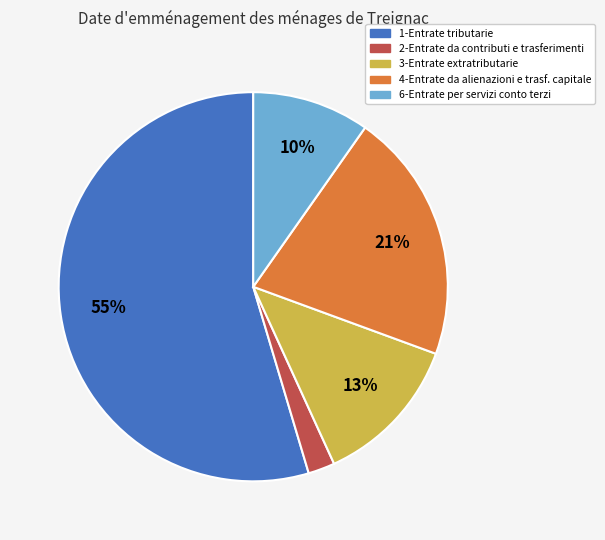

To the nearest percent, what is the difference between the largest and smallest slice percentages?

52%